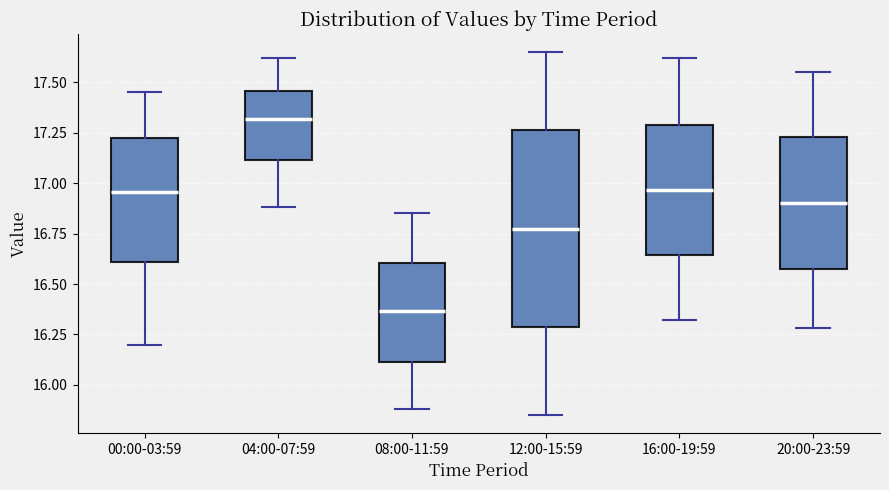

Where is the upper edge of the box for 12:00-15:59 on the y-axis? The values are not printed on the chart, so give them approximately, as read against the axis.

17.25